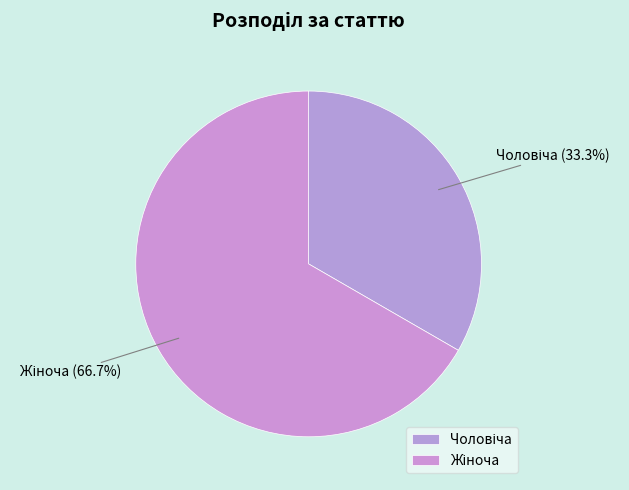

Is there a majority slice in this chart?

Yes